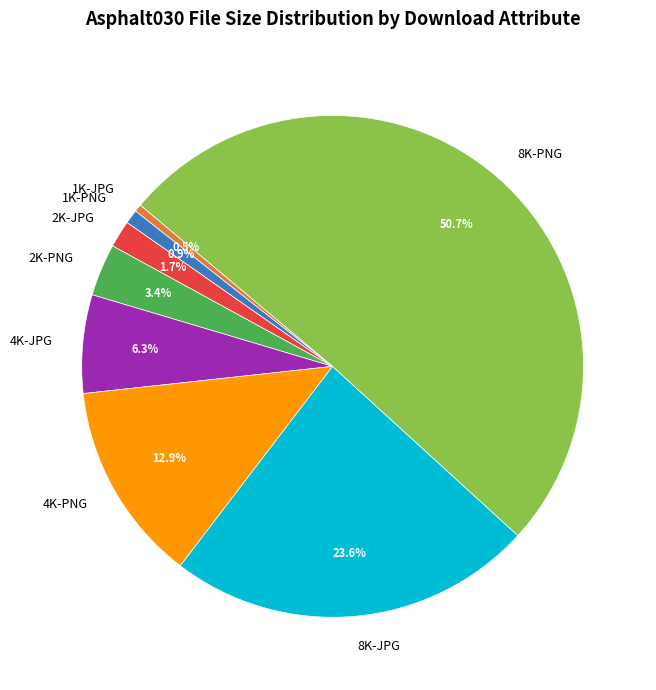

How many segments does this pie chart have?

8